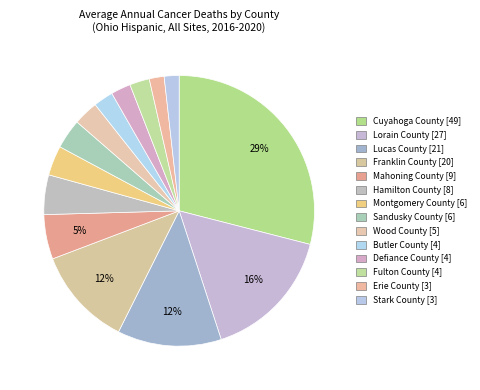

How many segments does this pie chart have?

14